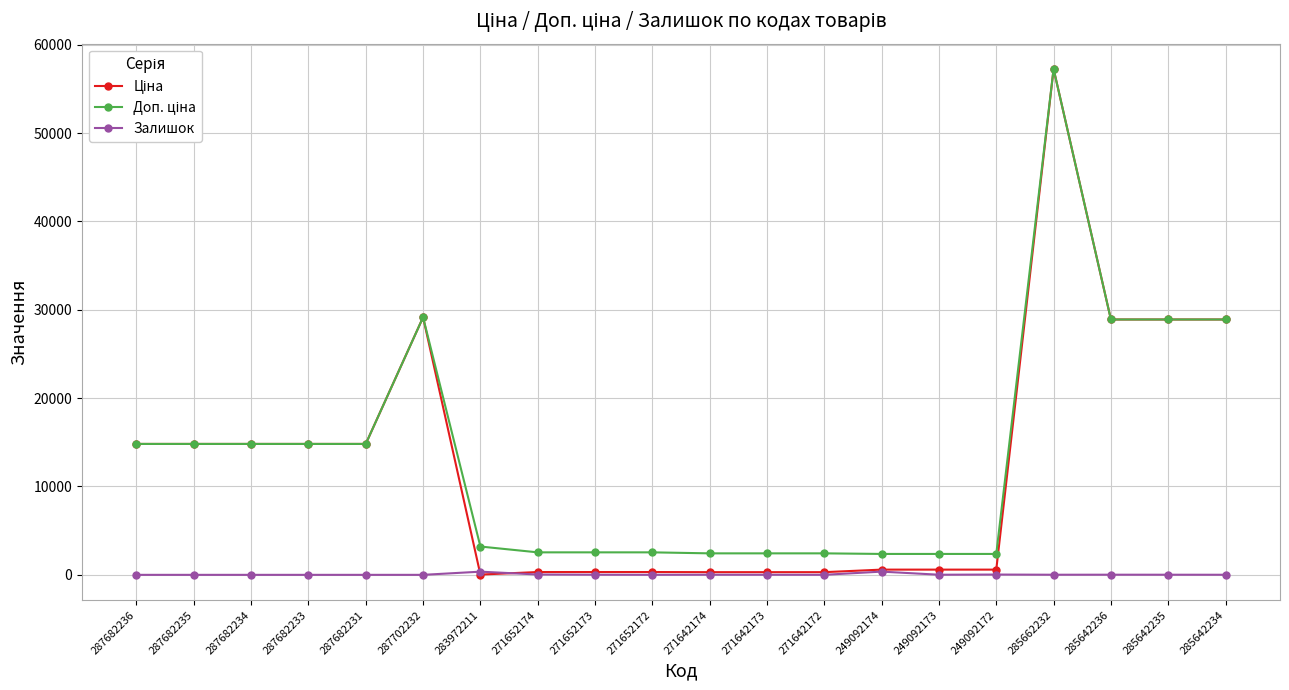

What is the greatest value displayed?

57258.0